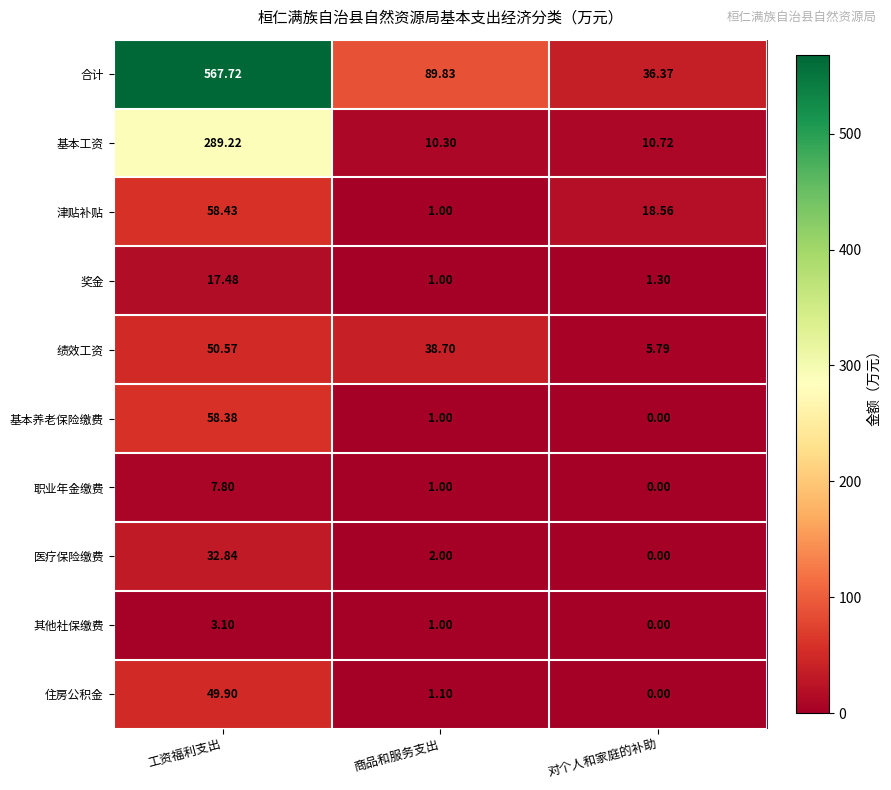

Is the value of 奖金 at 对个人和家庭的补助 greater than the value of 合计 at 商品和服务支出?

No